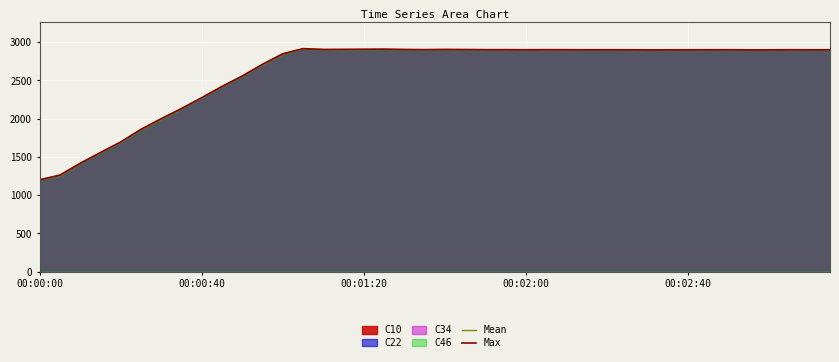

What is the sum of the Mean values at 36 and 6?

4892.1